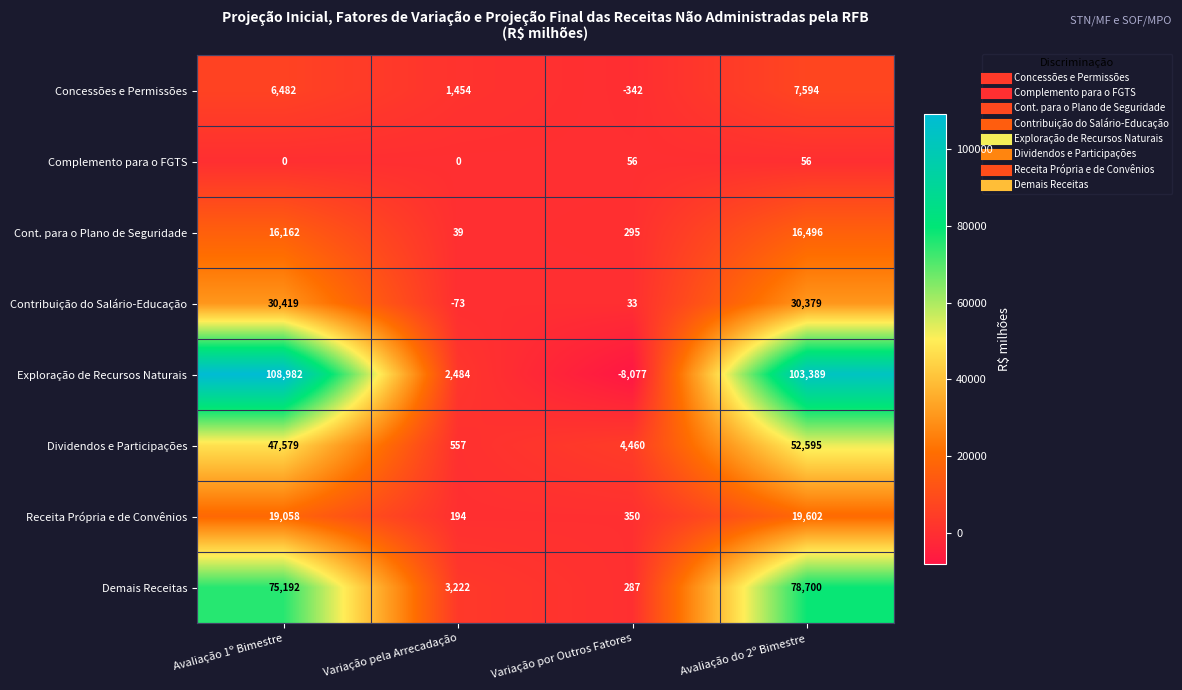

What is the total value across all series at Variação por Outros Fatores?

-2938